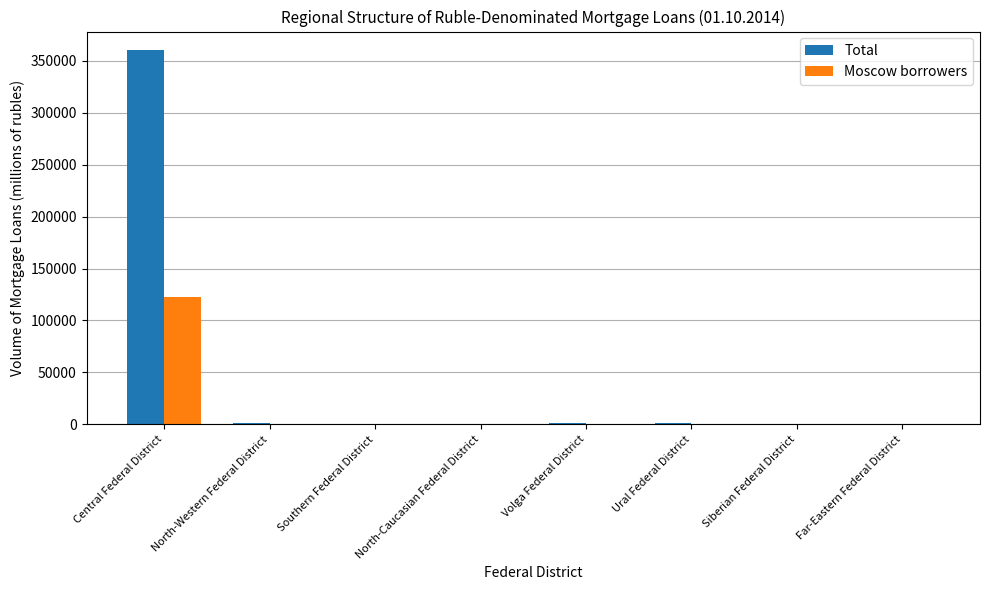

At which label does Total reach its peak?

Central Federal District